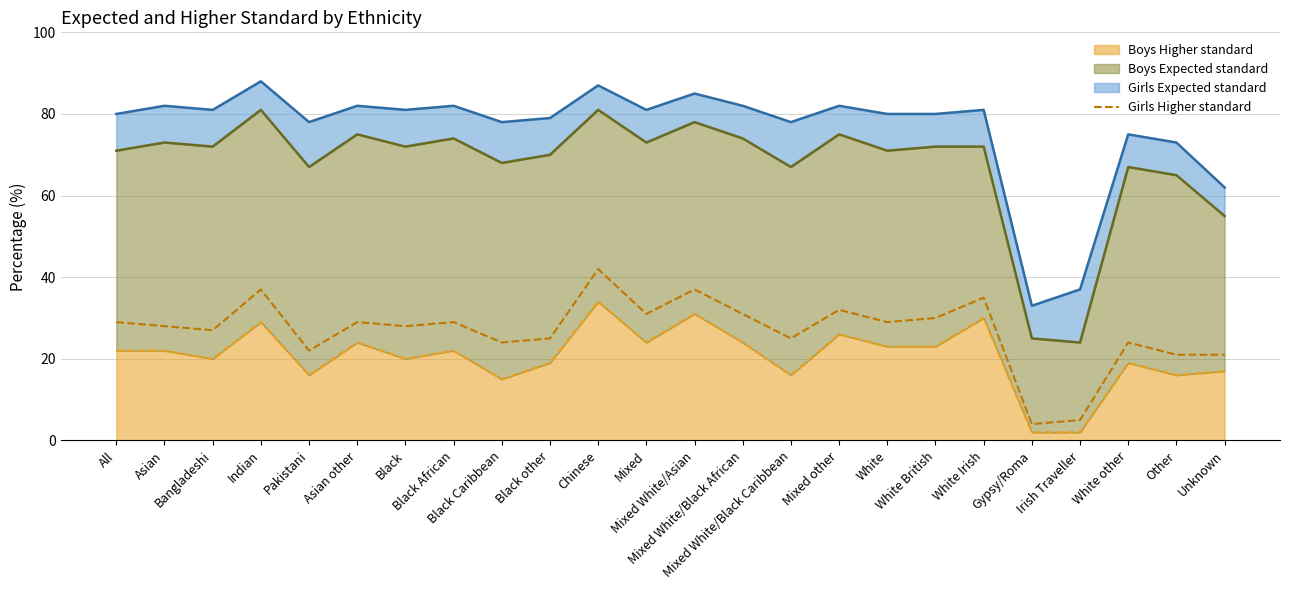

How many lines are shown in the chart?

1